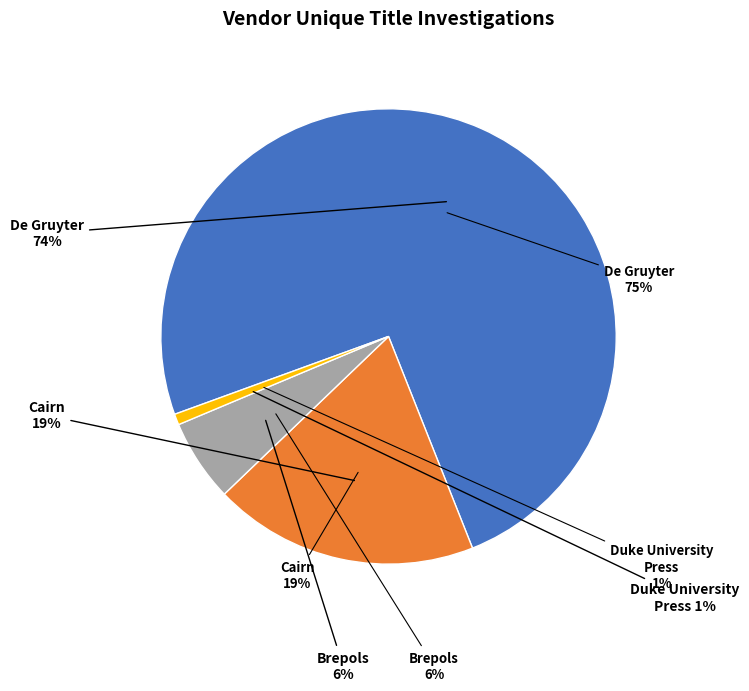

What is the majority slice?

De Gruyter